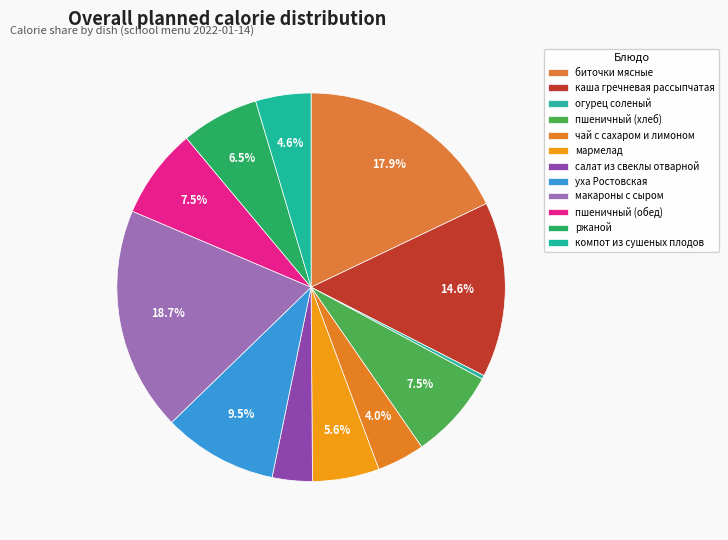

How many segments does this pie chart have?

12